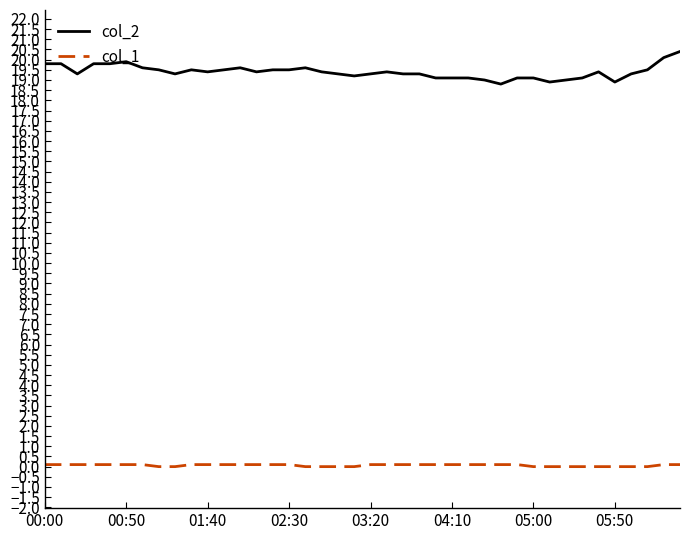

Which series has the widest spread of values?

col_2